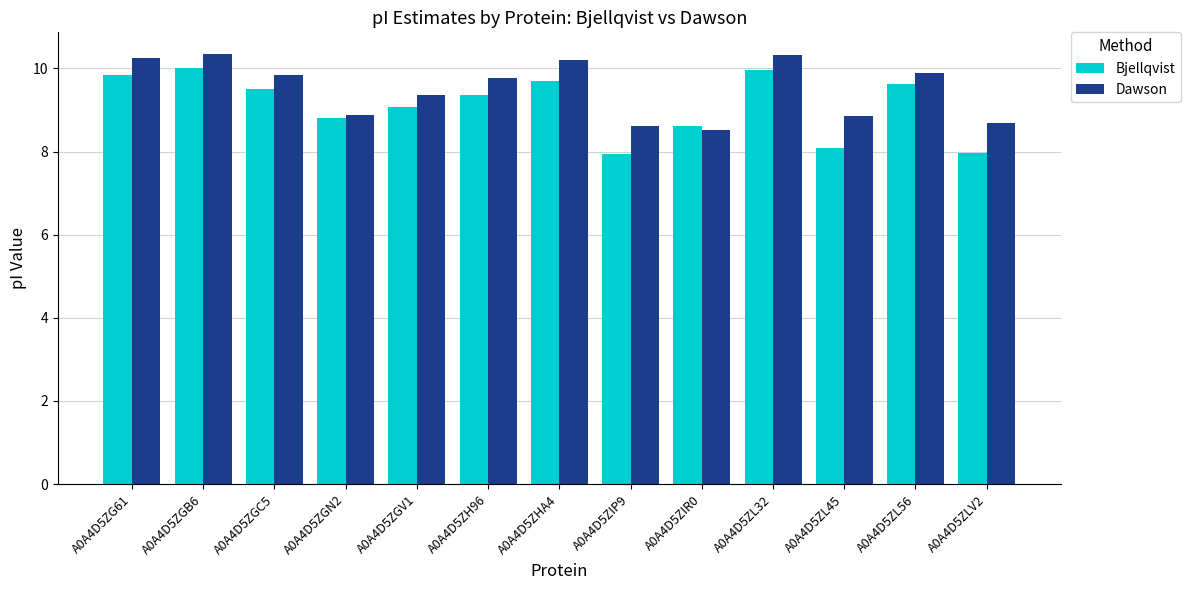

The Bjellqvist series shows 2.7 at A0A4D5ZHA4. True or false?

False